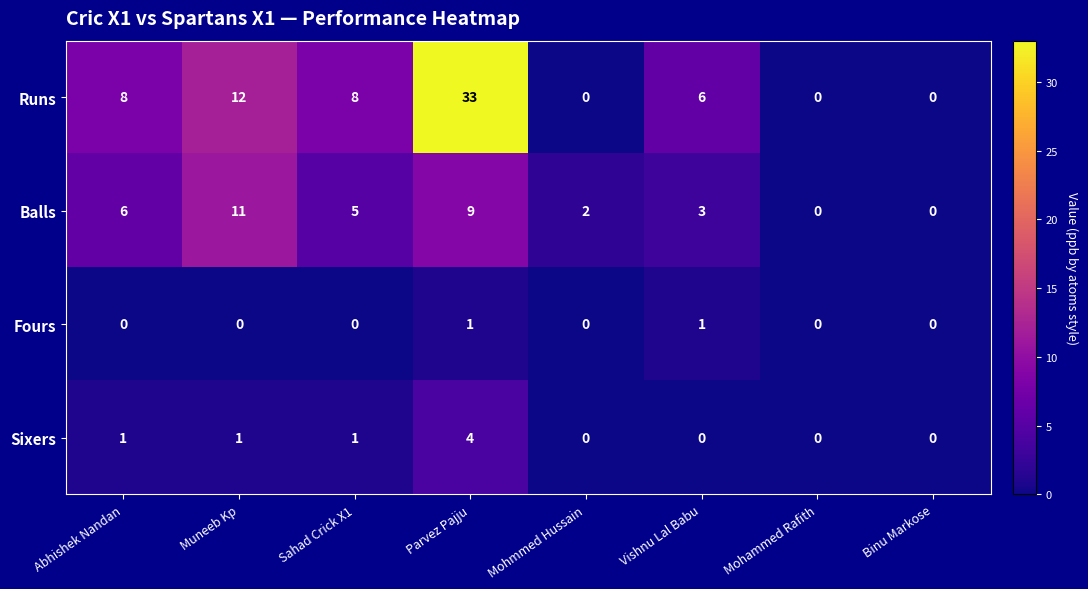

What is the greatest value displayed?

33